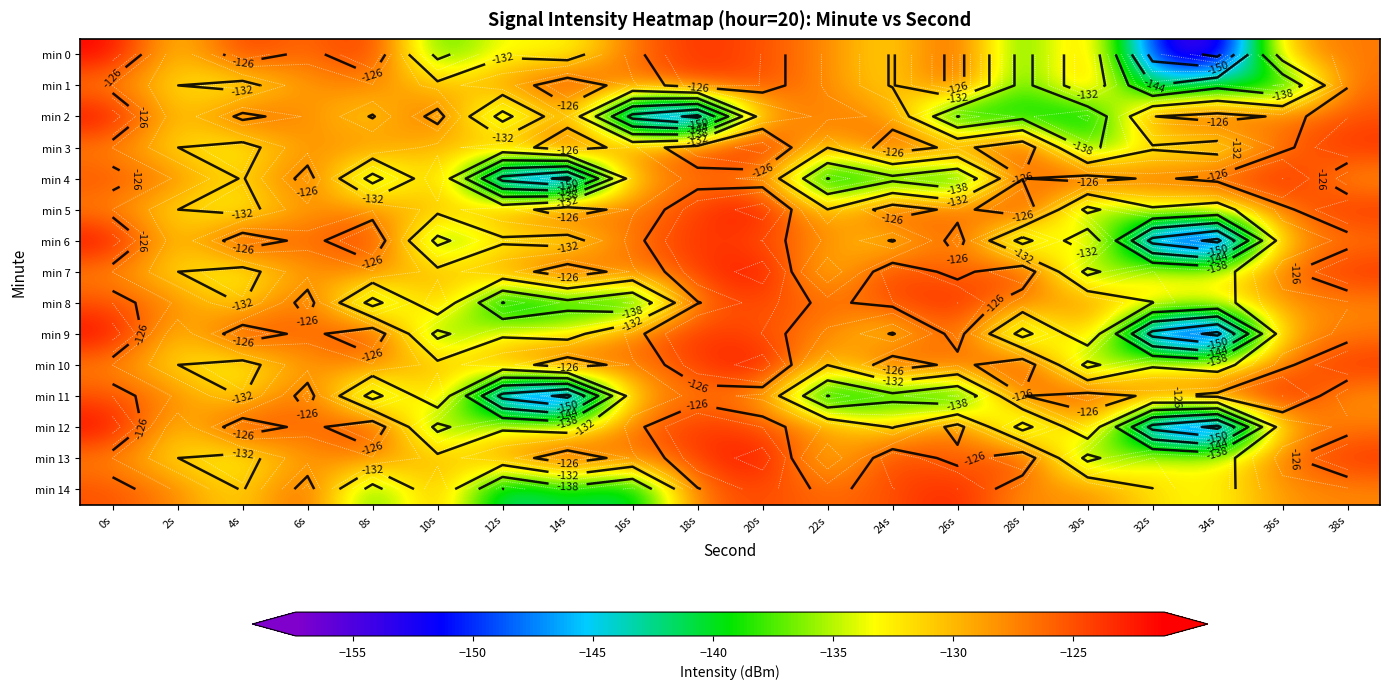

What is the maximum value for min 12?

-121.2